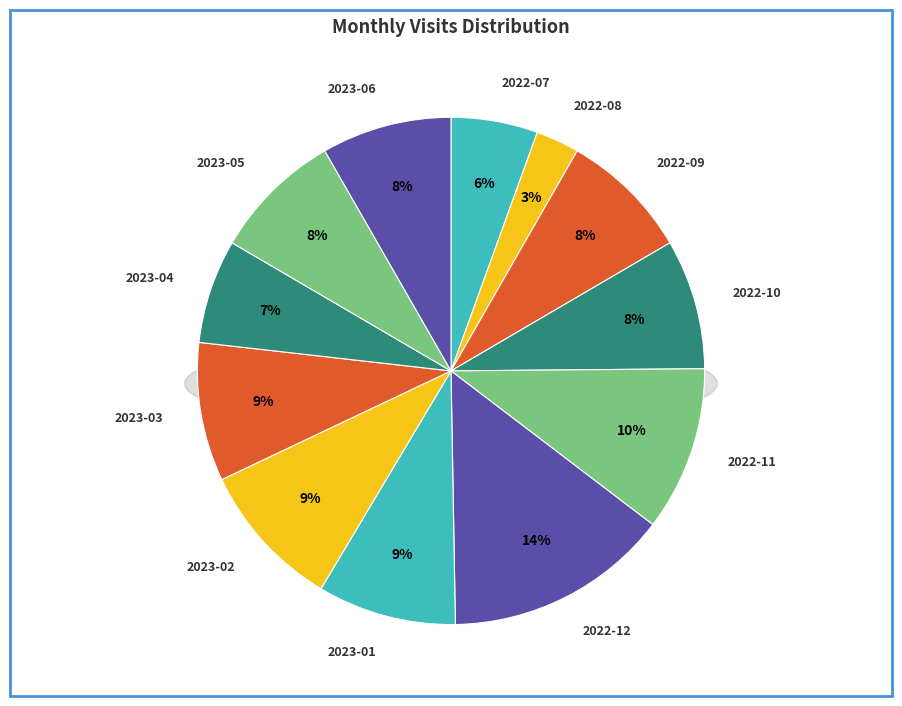

Rank the categories by value from highest to lowest.

2022-12, 2022-11, 2023-02, 2023-01, 2023-03, 2022-09, 2022-10, 2023-05, 2023-06, 2023-04, 2022-07, 2022-08